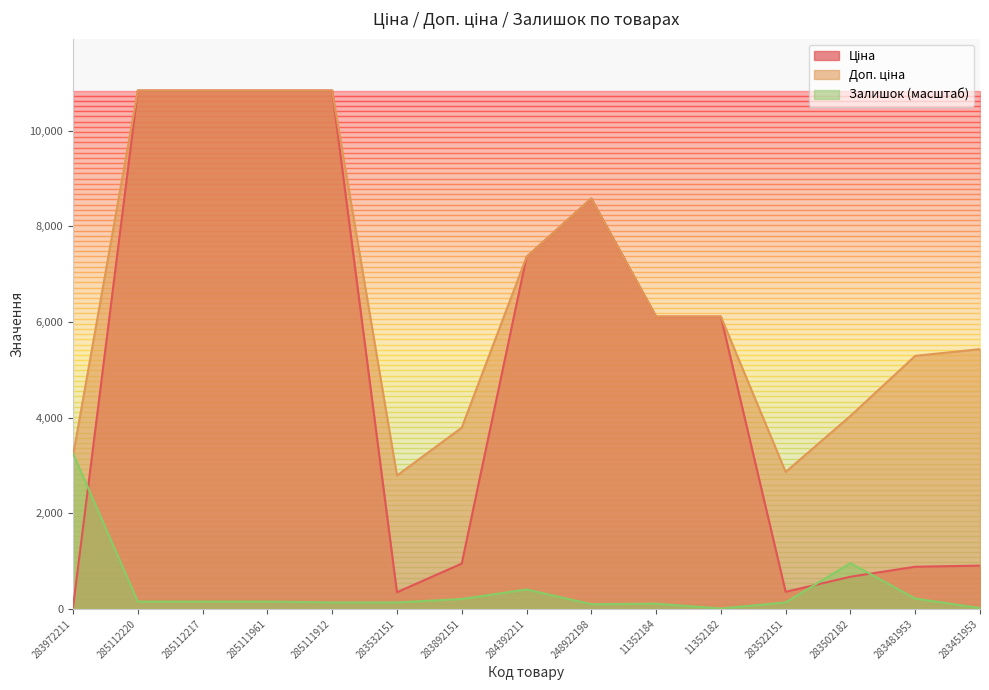

What position from the left is 283972211?

1